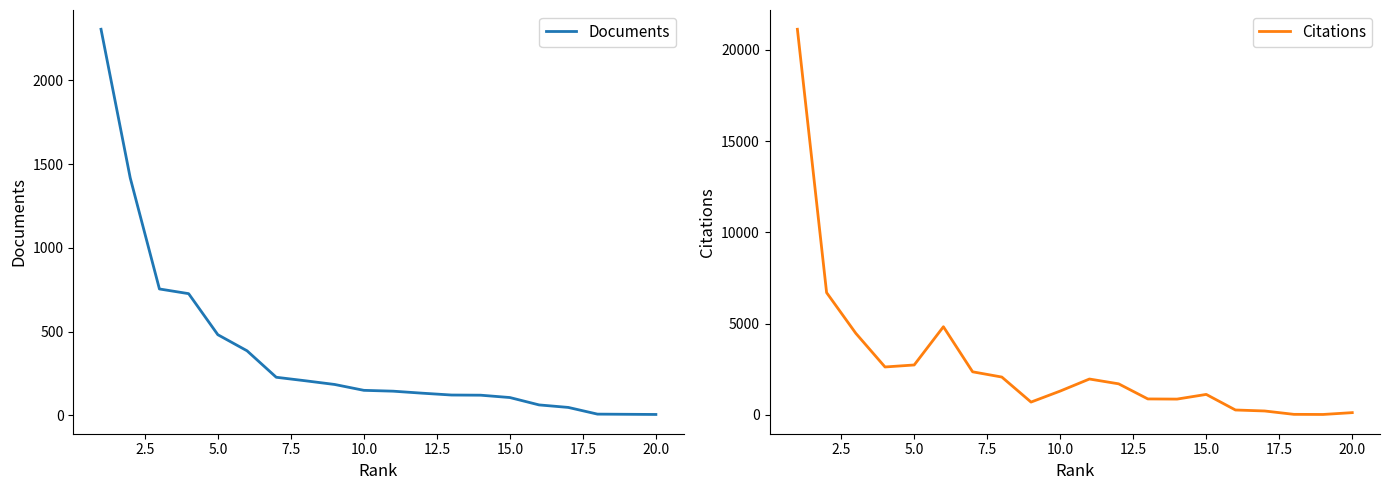

The value of Documents at 15.0 is 191. True or false?

False